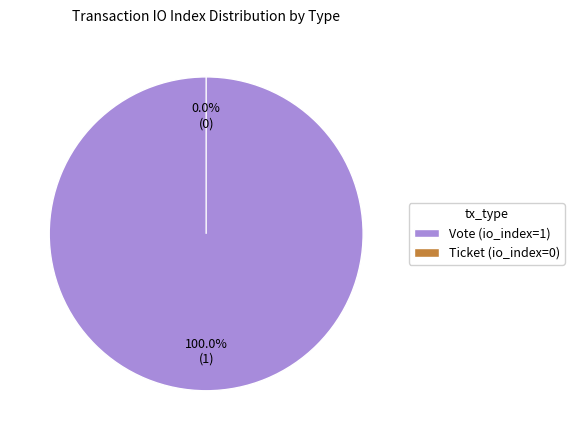

Which category has the biggest portion of the pie?

Vote (io_index=1)